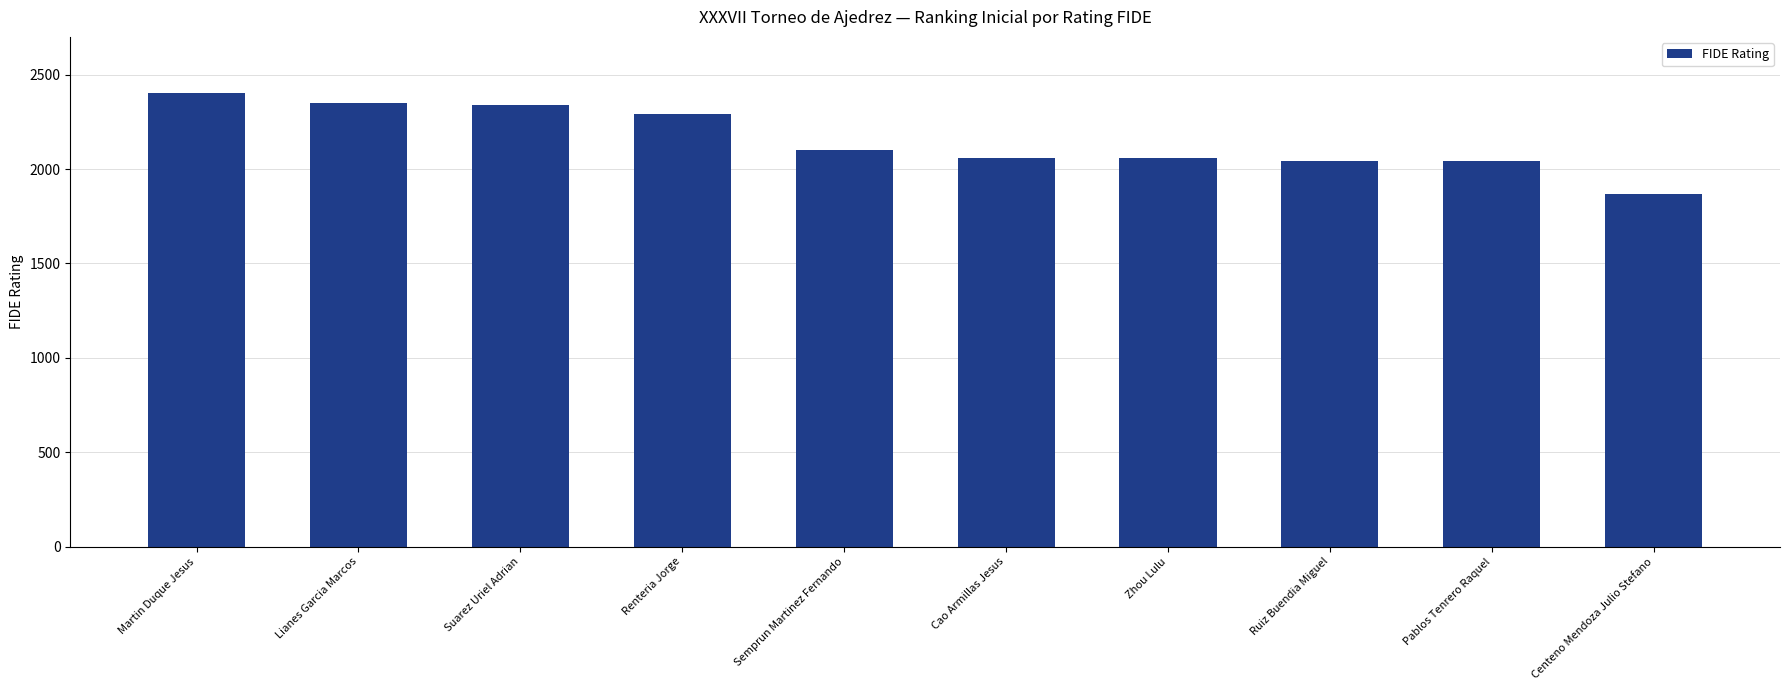

What is the minimum value shown in the chart?

1867